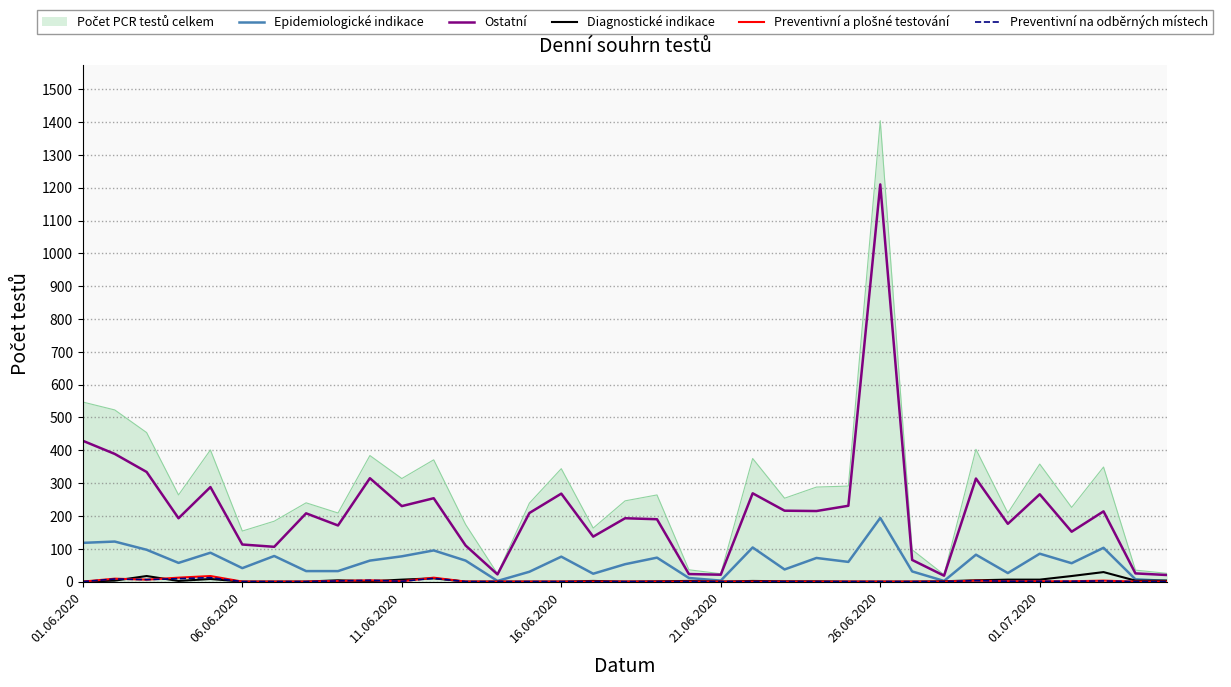

What is the highest value of the Ostatní series?

1210